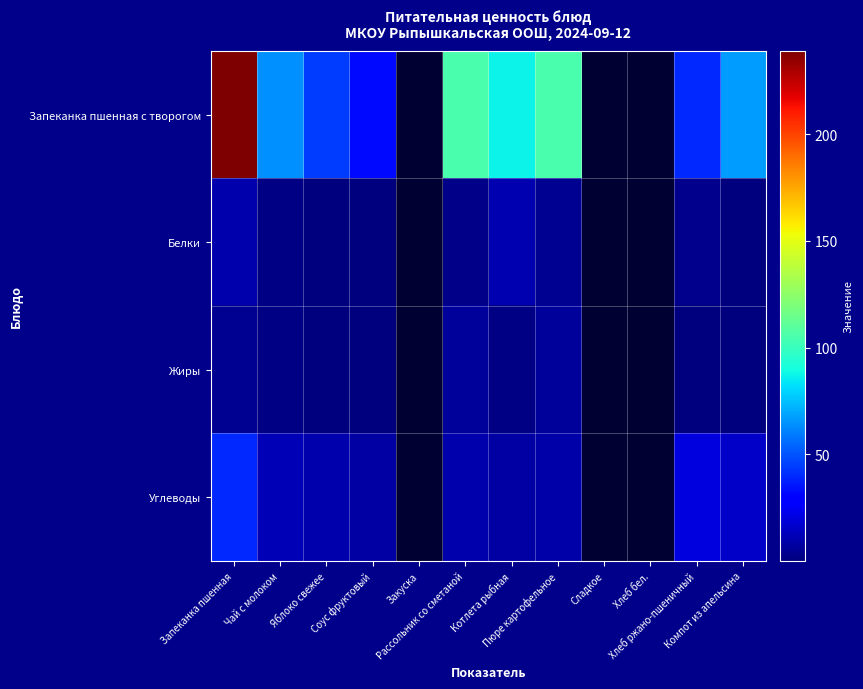

How many categories are shown in the chart?

12